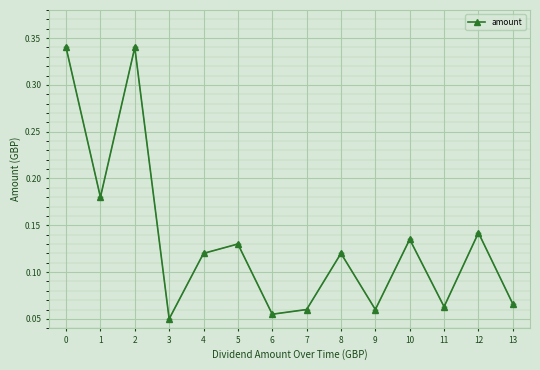

Which label corresponds to the smallest value in the chart?

3